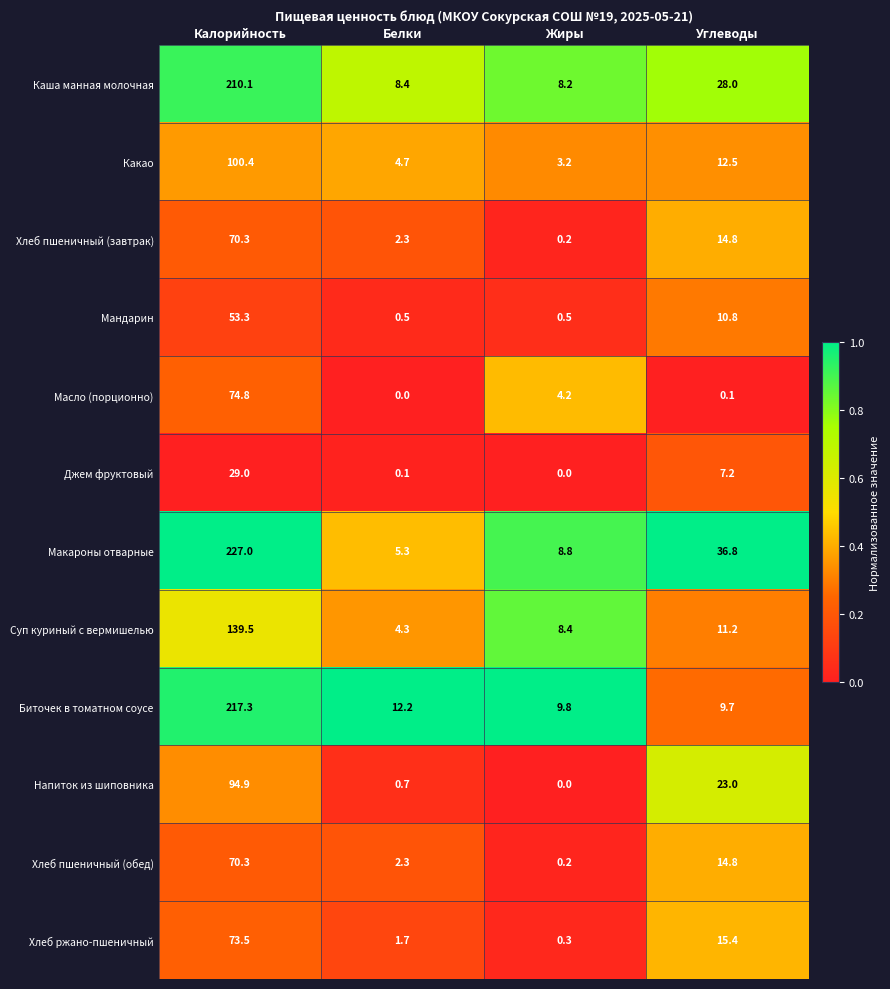

Which series has the largest total across all categories?

Макароны отварные